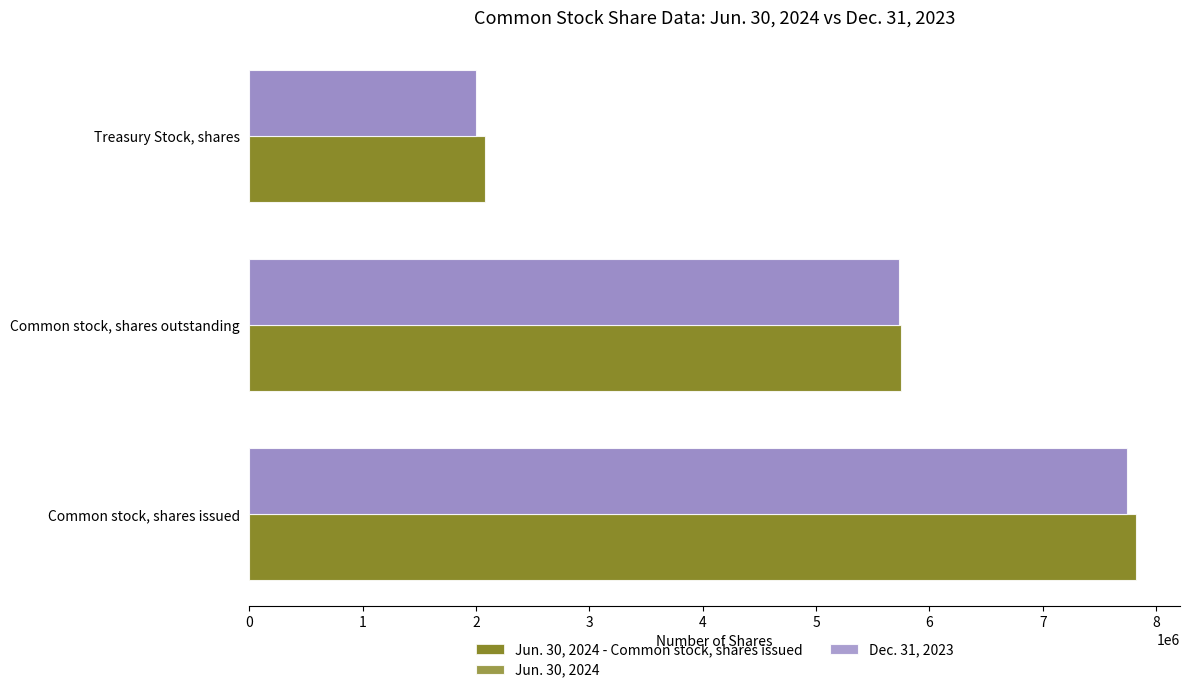

Rank the series by their maximum value, from lowest to highest.

Dec. 31, 2023, Jun. 30, 2024 - Common stock, shares issued, Jun. 30, 2024